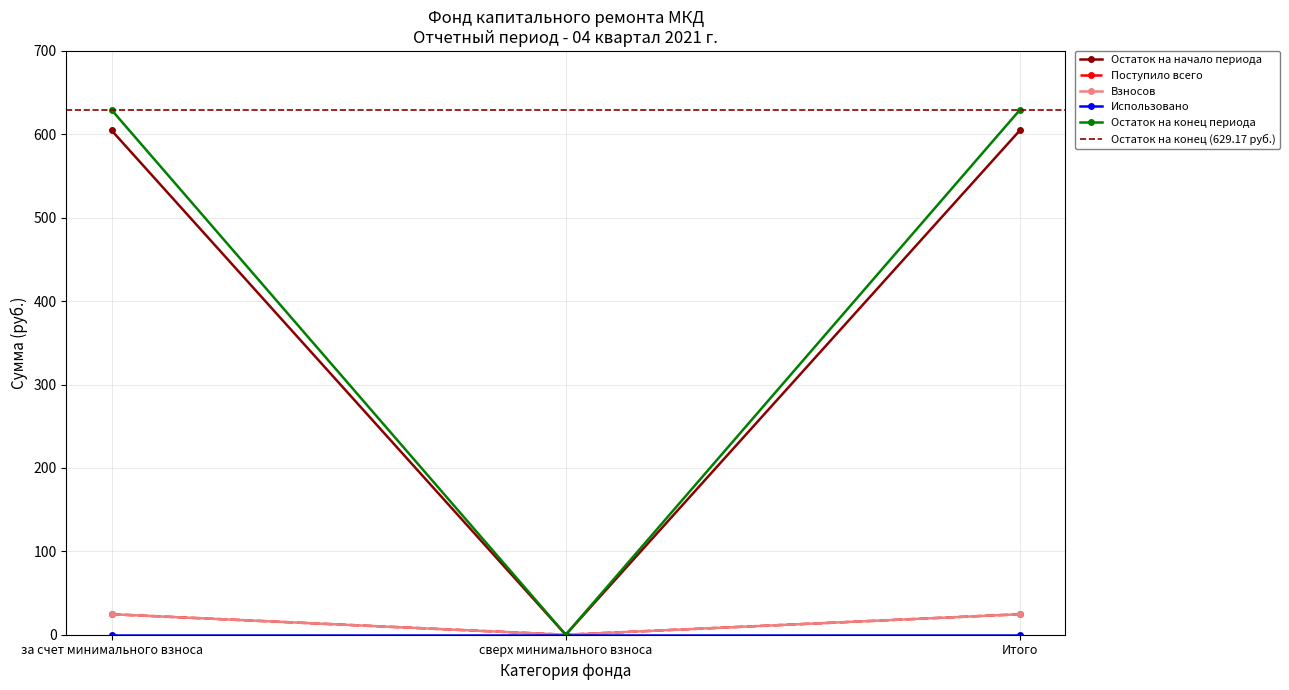

The value of Остаток на конец периода at Итого is 629.2. True or false?

True